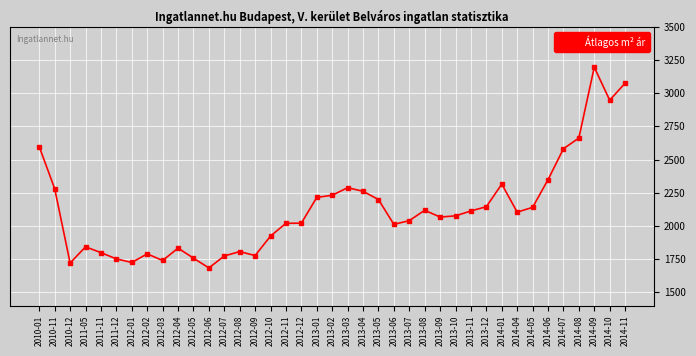

What is the sum of the values at 2013-01 and 2011-05?

4058